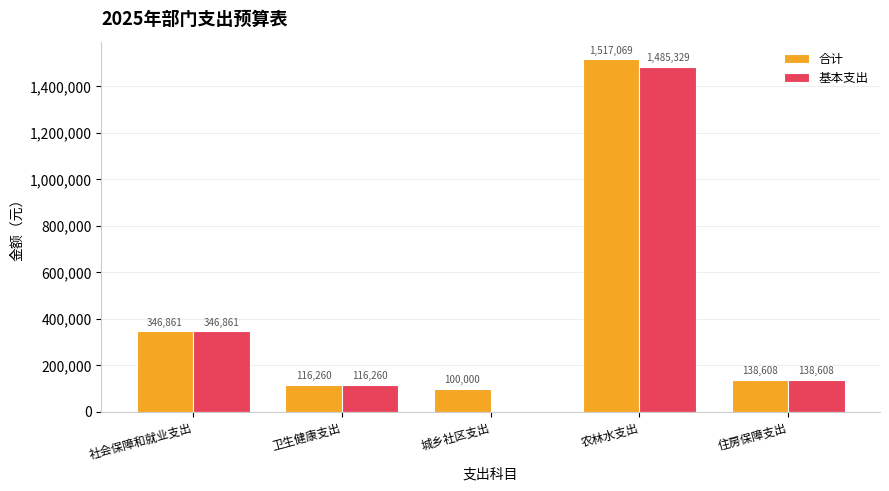

How many series are shown in this chart?

2